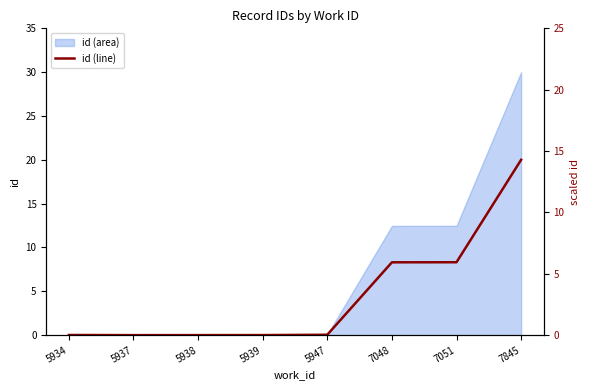

At which category does the data reach its first local valley?

5937